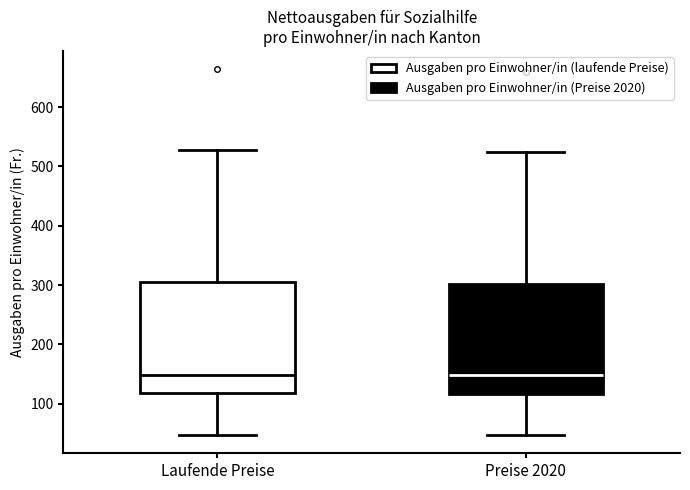

Where does the upper whisker of the box for Preise 2020 end on the y-axis? The values are not printed on the chart, so give them approximately, as read against the axis.

530